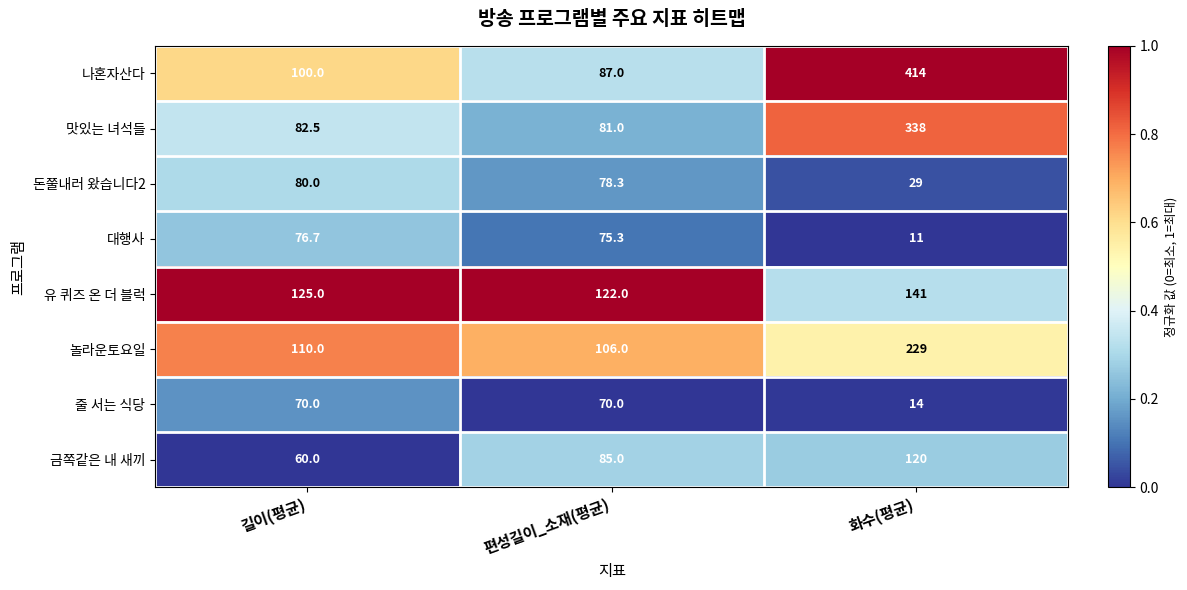

Reading left to right, list all the values displayed in this chart.

나혼자산다: 길이(평균)=100.0	편성길이_소재(평균)=87.0	화수(평균)=414.0
맛있는 녀석들: 길이(평균)=82.5	편성길이_소재(평균)=81.0	화수(평균)=338.0
돈쭐내러 왔습니다2: 길이(평균)=80.0	편성길이_소재(평균)=78.3	화수(평균)=29.0
대행사: 길이(평균)=76.7	편성길이_소재(평균)=75.3	화수(평균)=11.0
유 퀴즈 온 더 블럭: 길이(평균)=125.0	편성길이_소재(평균)=122.0	화수(평균)=141.0
놀라운토요일: 길이(평균)=110.0	편성길이_소재(평균)=106.0	화수(평균)=229.0
줄 서는 식당: 길이(평균)=70.0	편성길이_소재(평균)=70.0	화수(평균)=14.0
금쪽같은 내 새끼: 길이(평균)=60.0	편성길이_소재(평균)=85.0	화수(평균)=120.0